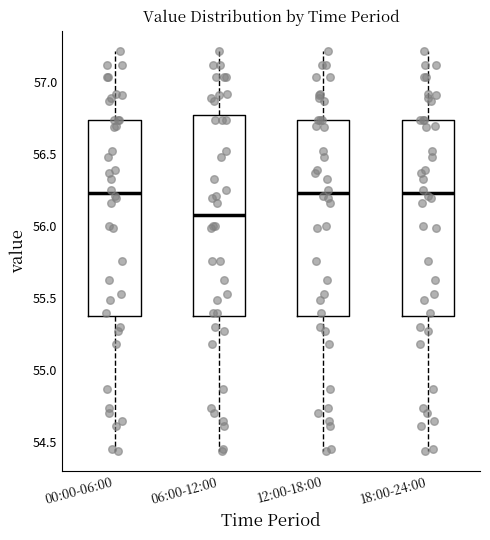

Where is the upper edge of the box for 12:00-18:00 on the y-axis? The values are not printed on the chart, so give them approximately, as read against the axis.

56.75